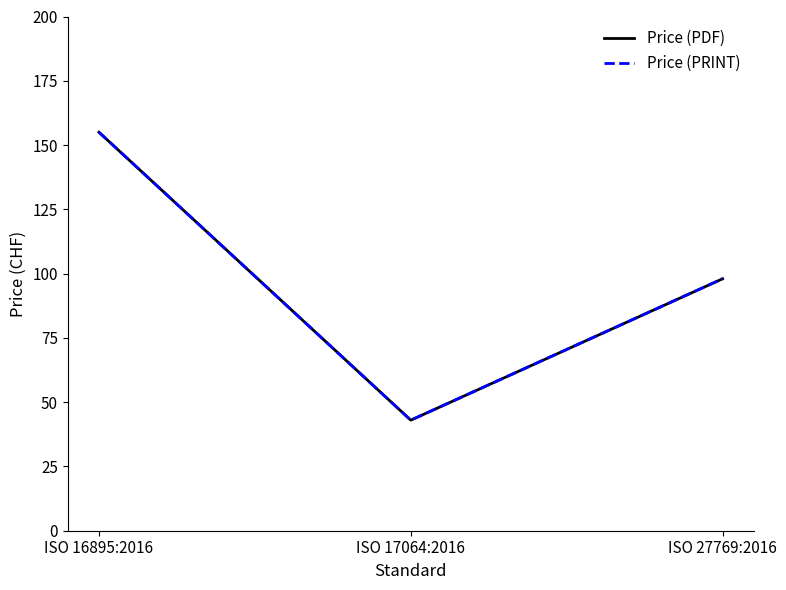

How many lines are shown in the chart?

2